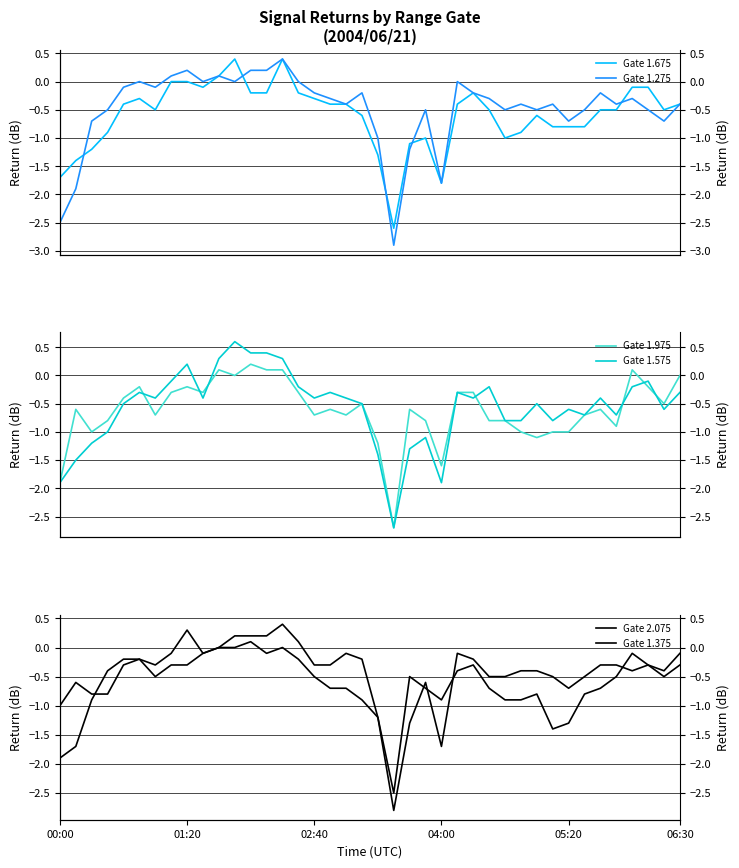

How many data points in Gate 1.275 are less than 0?

29